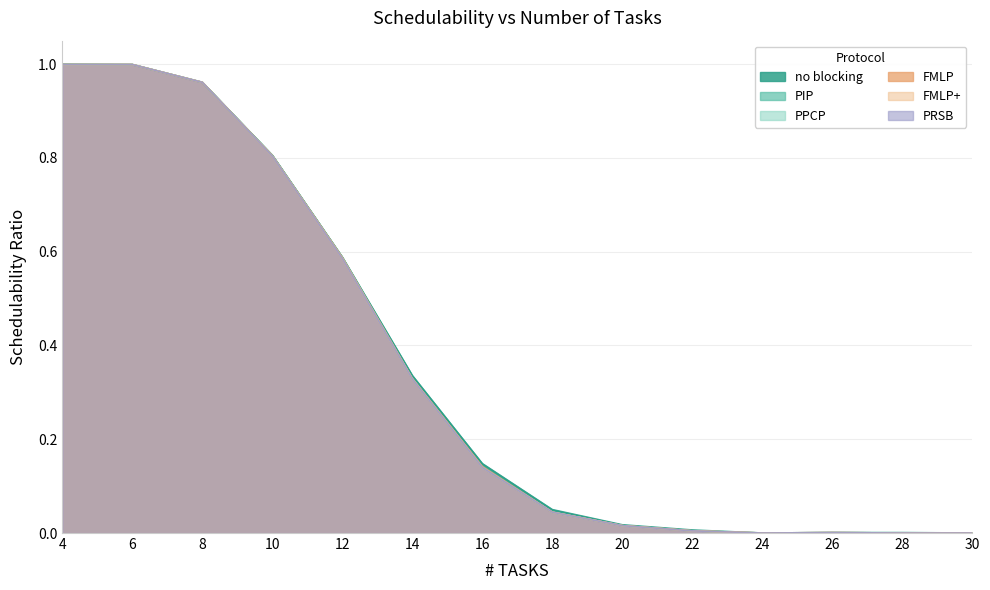

Where is the first local minimum for FMLP+?

24